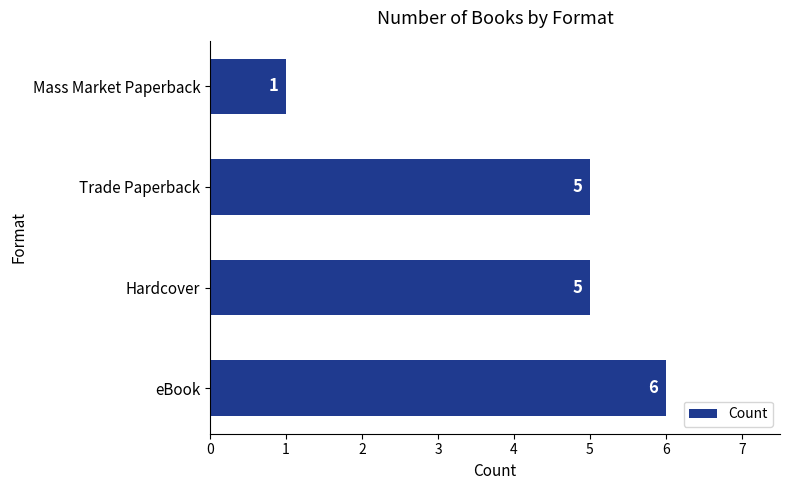

How many series are shown in this chart?

1